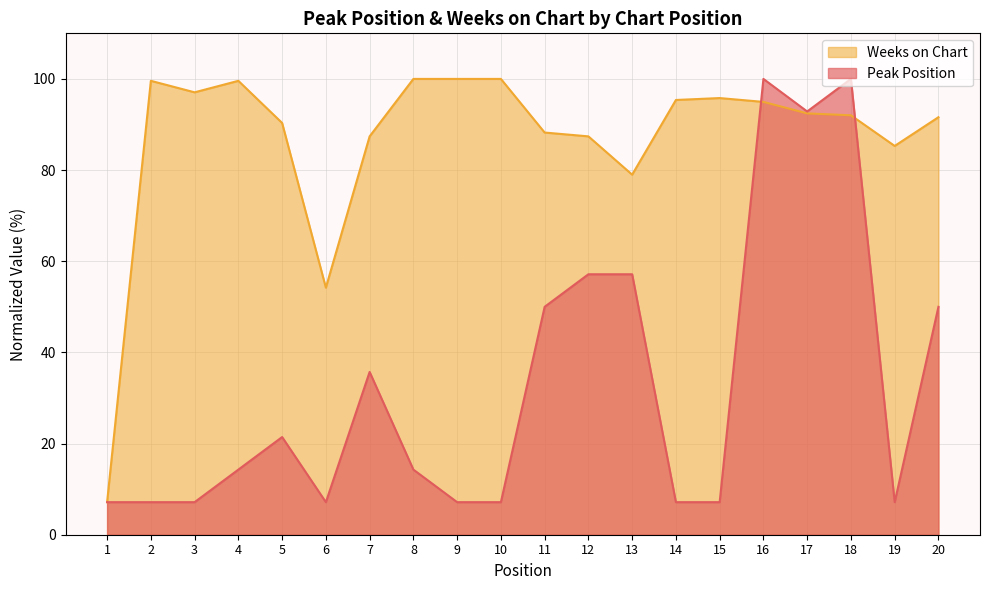

Reading left to right, extract all data points from this chart.

Peak Position: 7.1	7.1	7.1	14.3	21.4	7.1	35.7	14.3	7.1	7.1	50.0	57.1	57.1	7.1	7.1	100.0	92.9	100.0	7.1	50.0
Weeks on Chart: 7.1	99.6	97.1	99.6	90.3	54.2	87.4	100.0	100.0	100.0	88.2	87.4	79.0	95.4	95.8	95.0	92.4	92.0	85.3	91.6